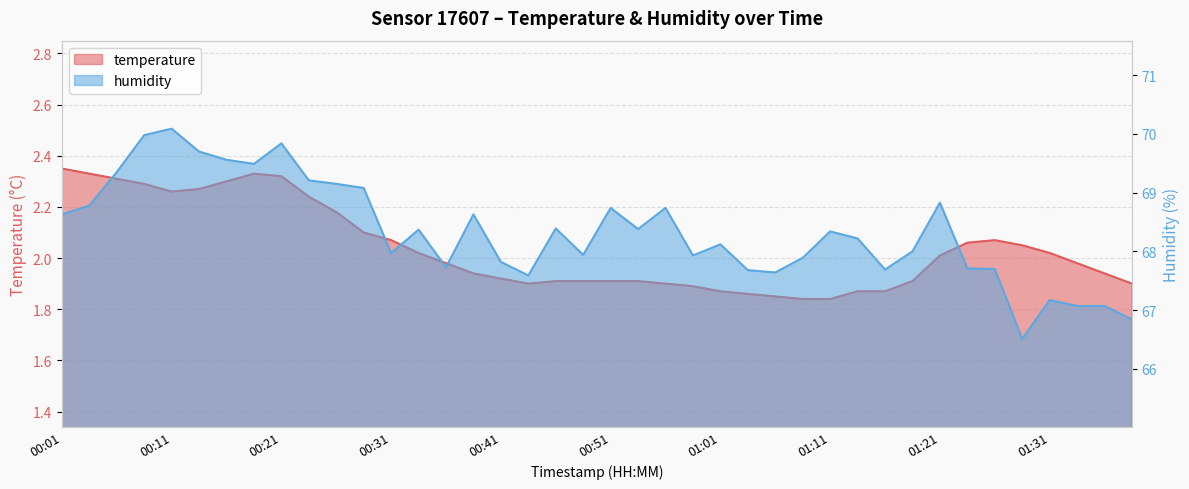

Which has a higher value, 01:21 or 00:18?

00:18